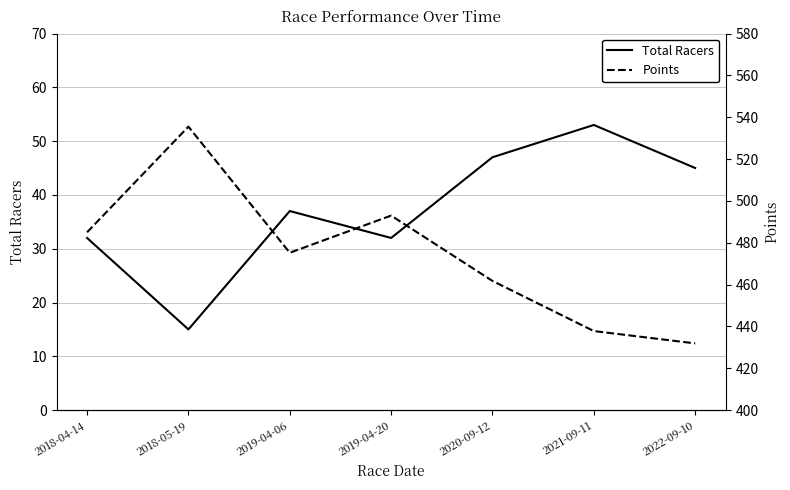

True or false: Points and Total Racers cross at least once.

False